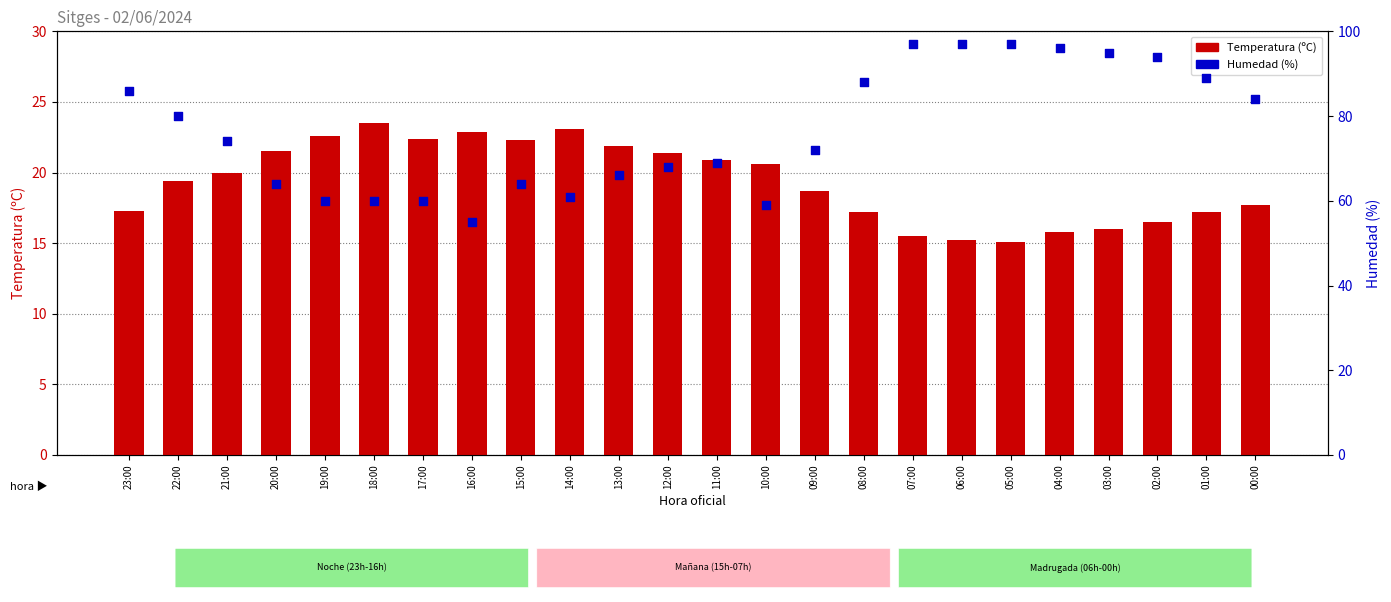

Which series reaches the maximum Y coordinate?

Humedad (%)